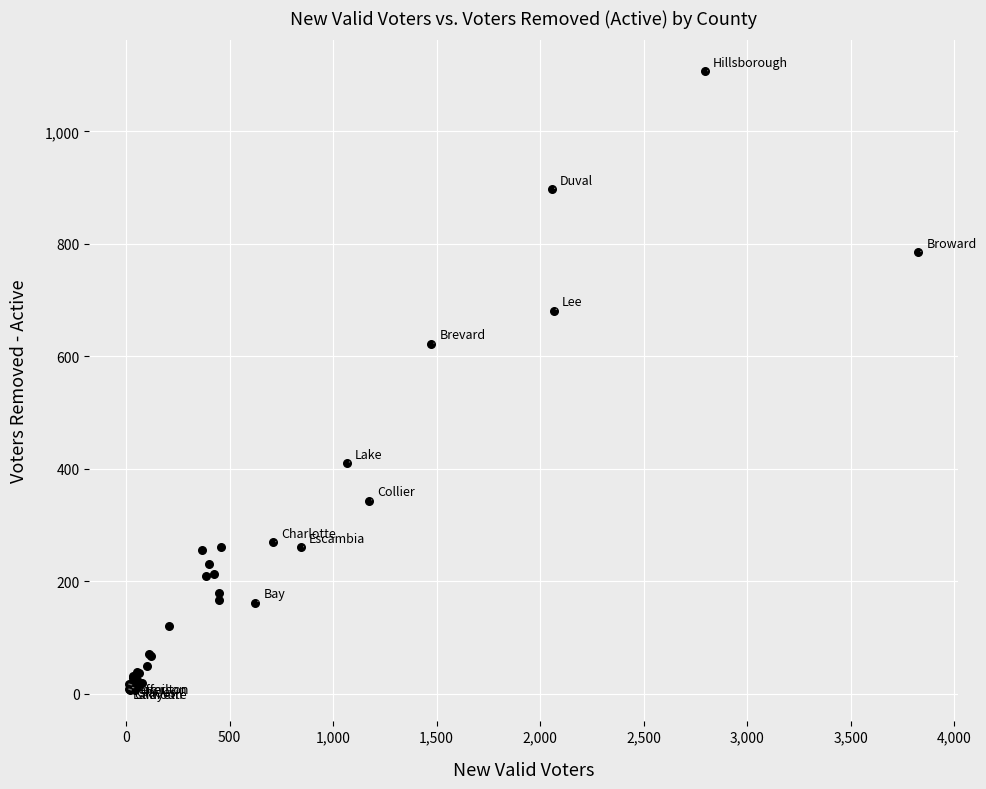

What Y value in the scatter plot is closest to 557?

622